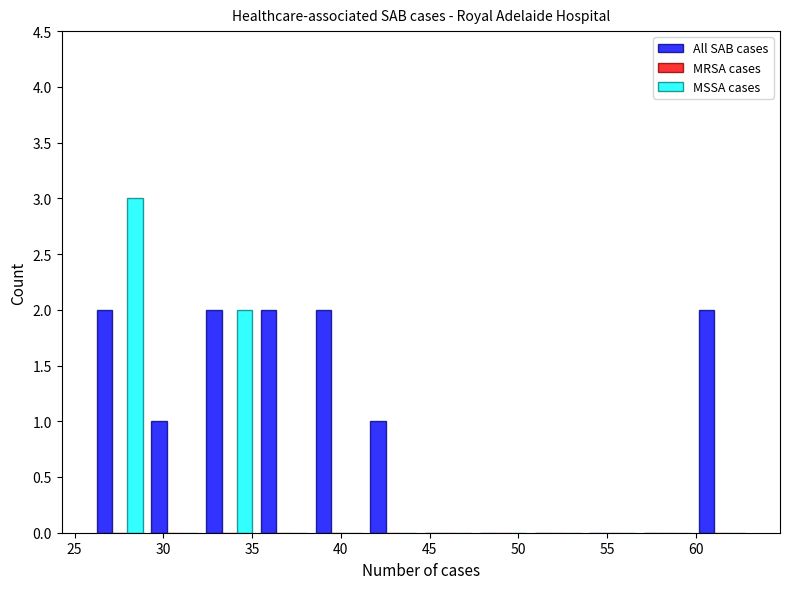

In the MSSA cases series, which range on the x-axis has the tallest bar?

26.0 to 29.0